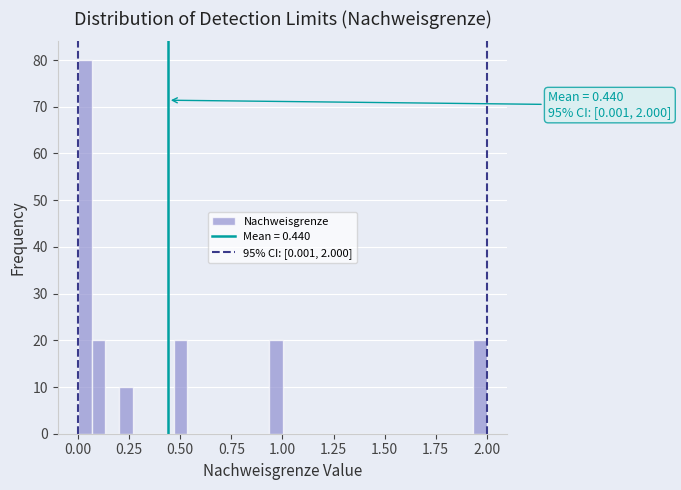

Read against the x-axis, roughly where is the centre of the tallest bar?

0.05